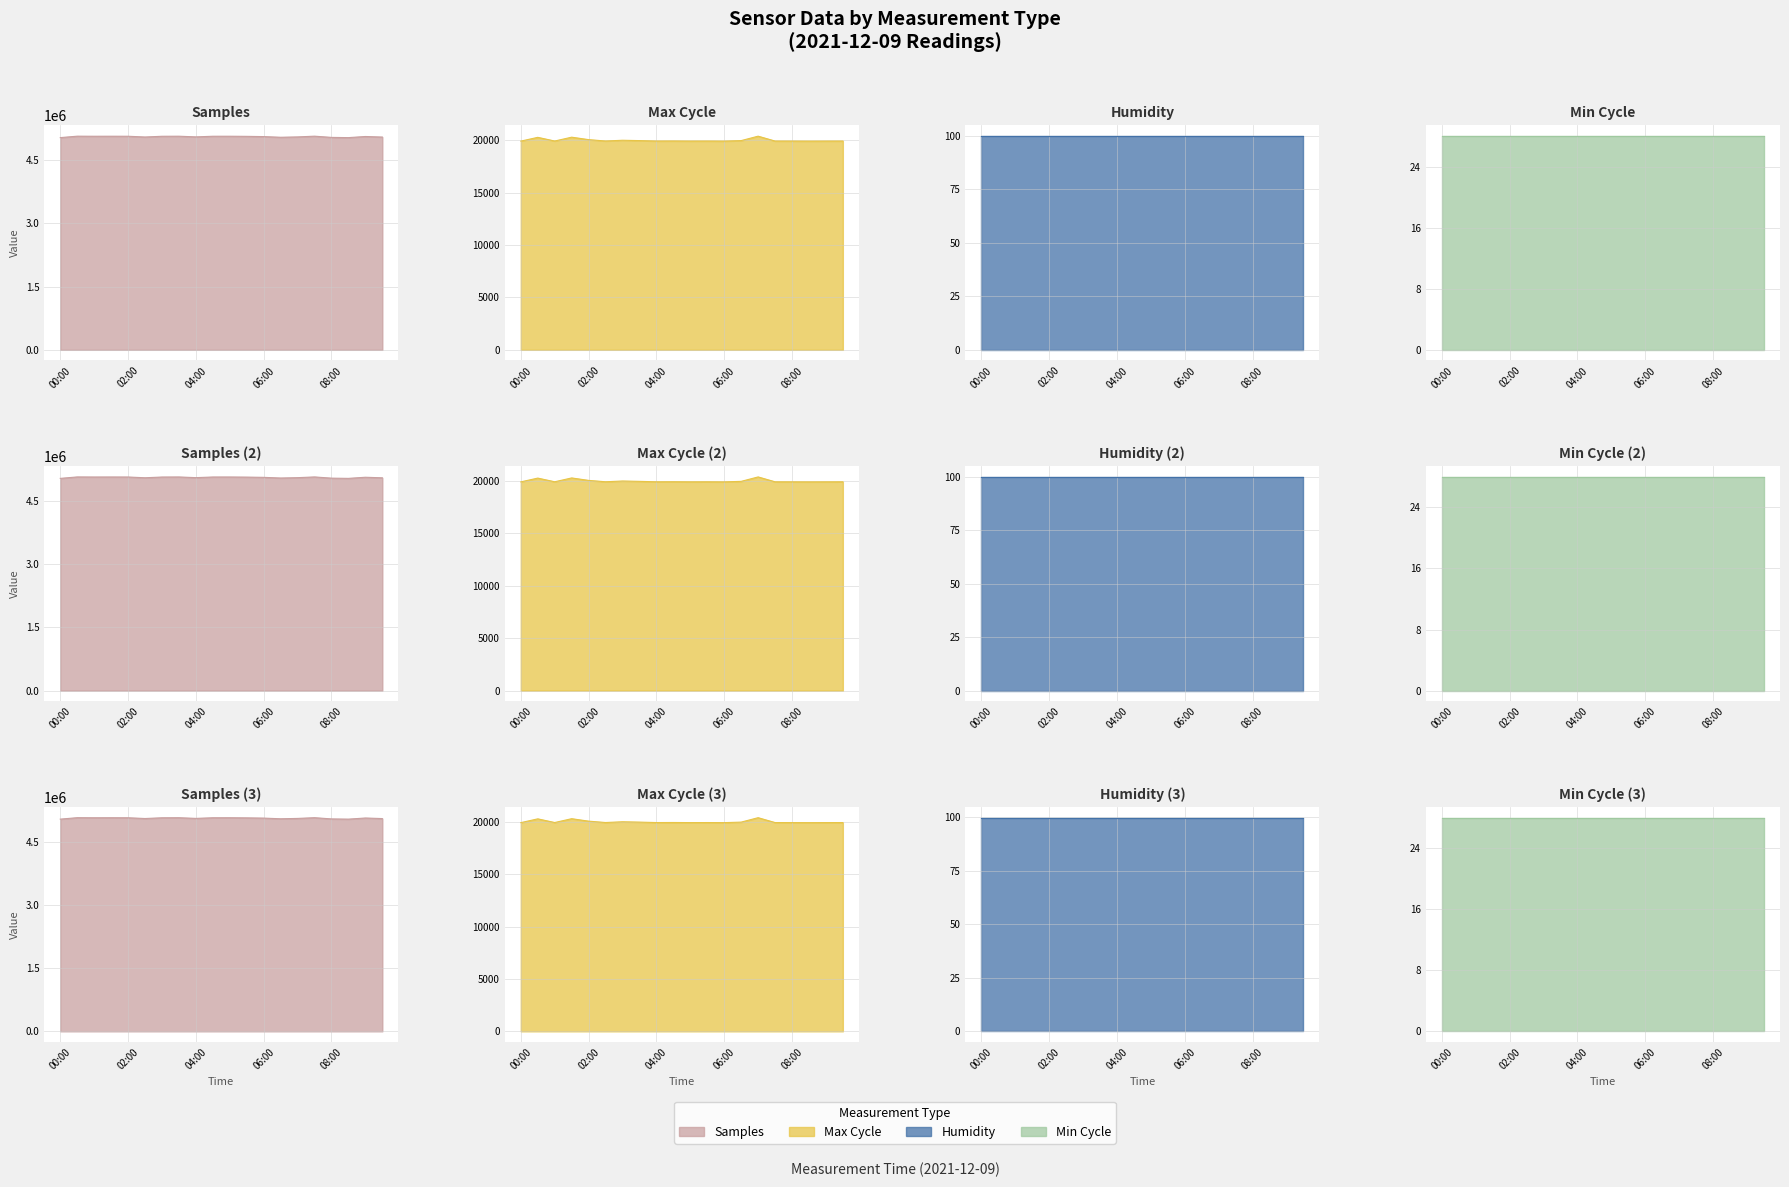

What is the label of the 8th point from the right?

06:00